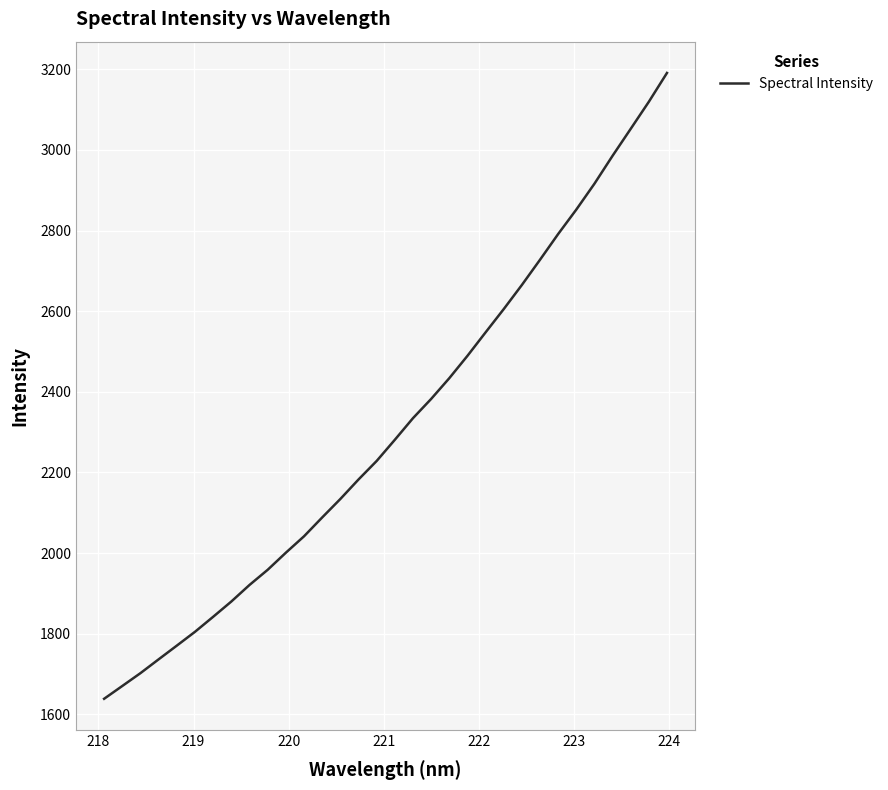

What is the minimum value shown in the chart?

1638.5